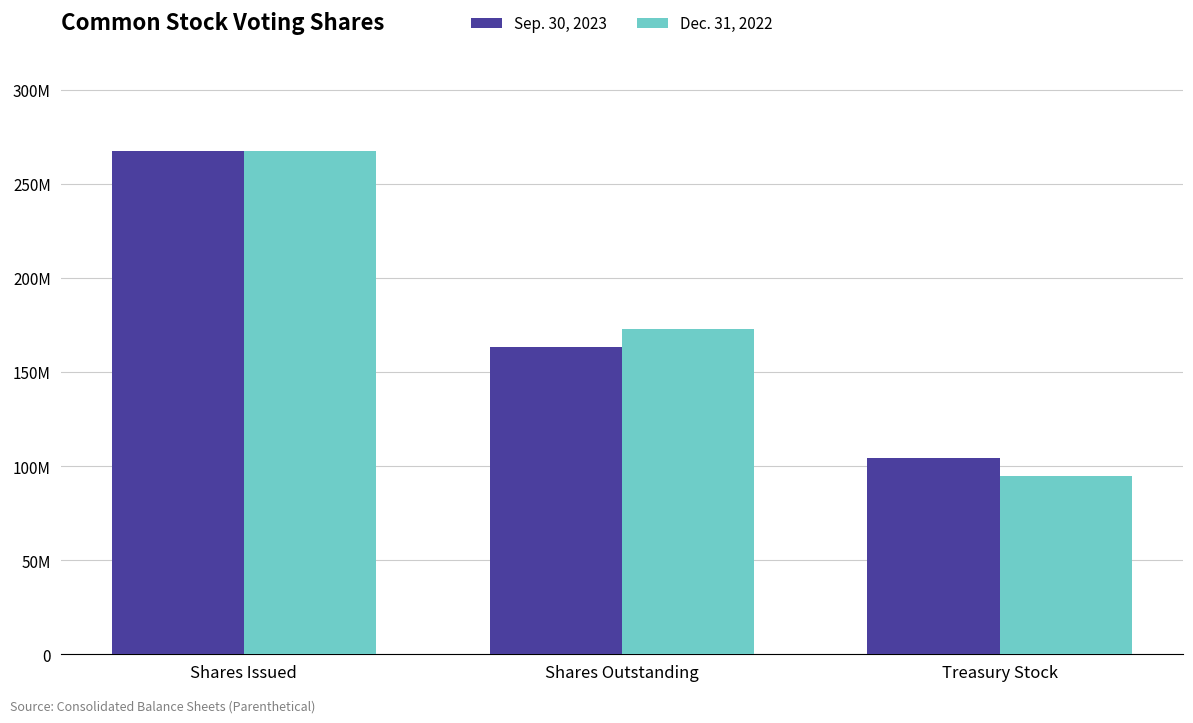

The value of Dec. 31, 2022 at Shares Issued is 434115920. True or false?

False